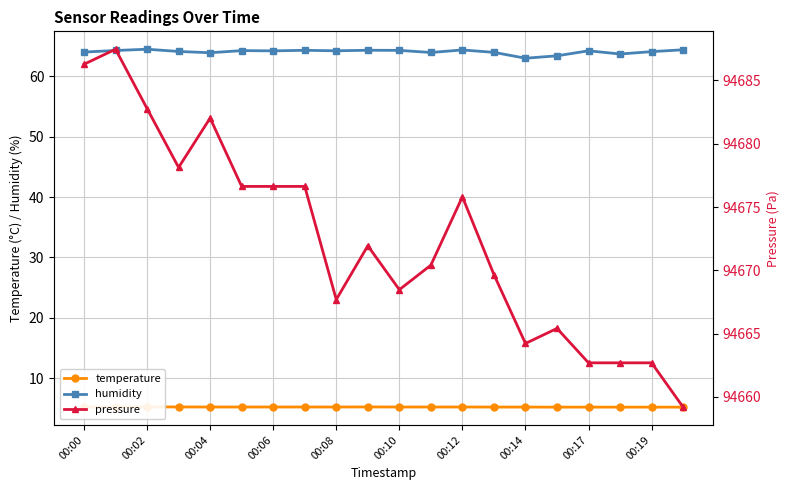

How many data points in pressure are above 94671?

10